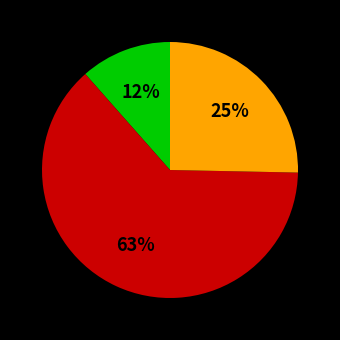

How many slices are in this pie chart?

3